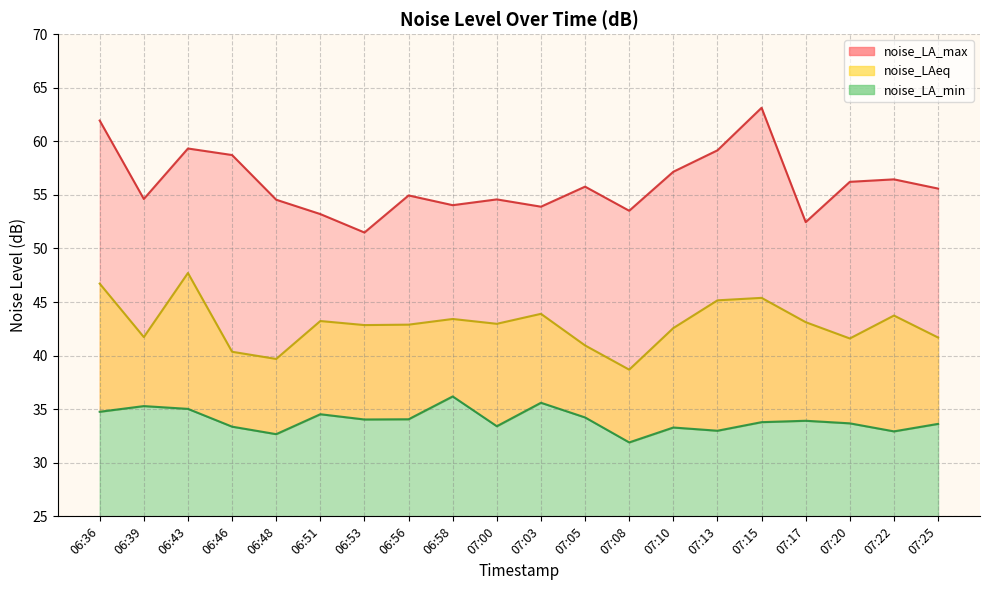

How many values in the noise_LAeq series exceed 42?

13